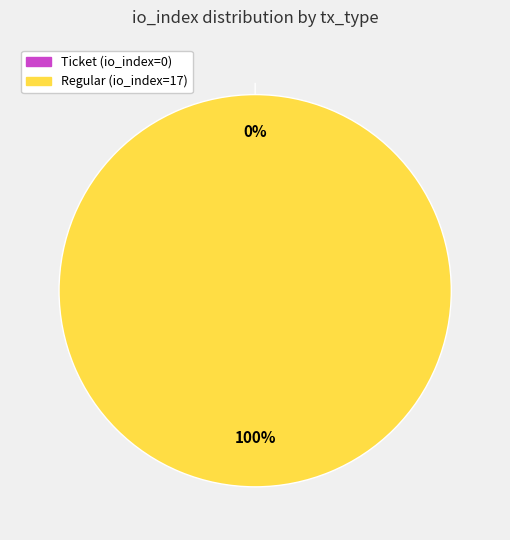

Which category has the smallest portion of the pie?

tx_type: Ticket (index 0)